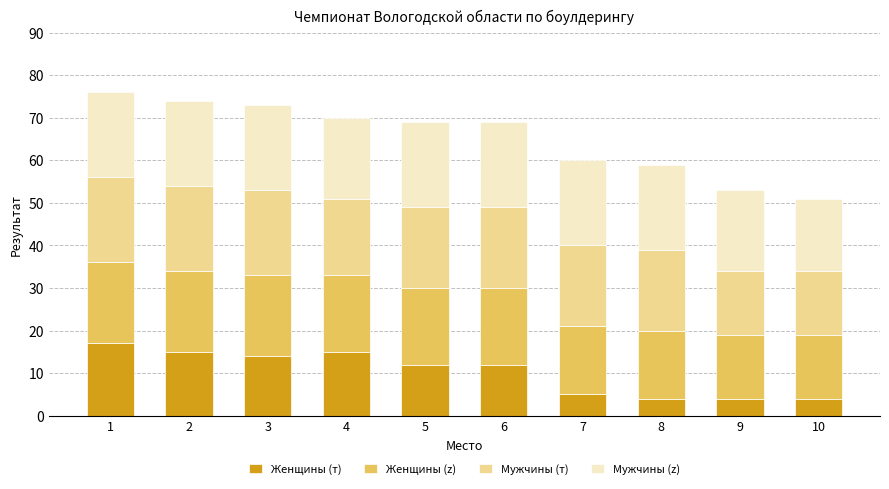

What are all the series names shown in the legend?

Женщины (т), Женщины (z), Мужчины (т), Мужчины (z)